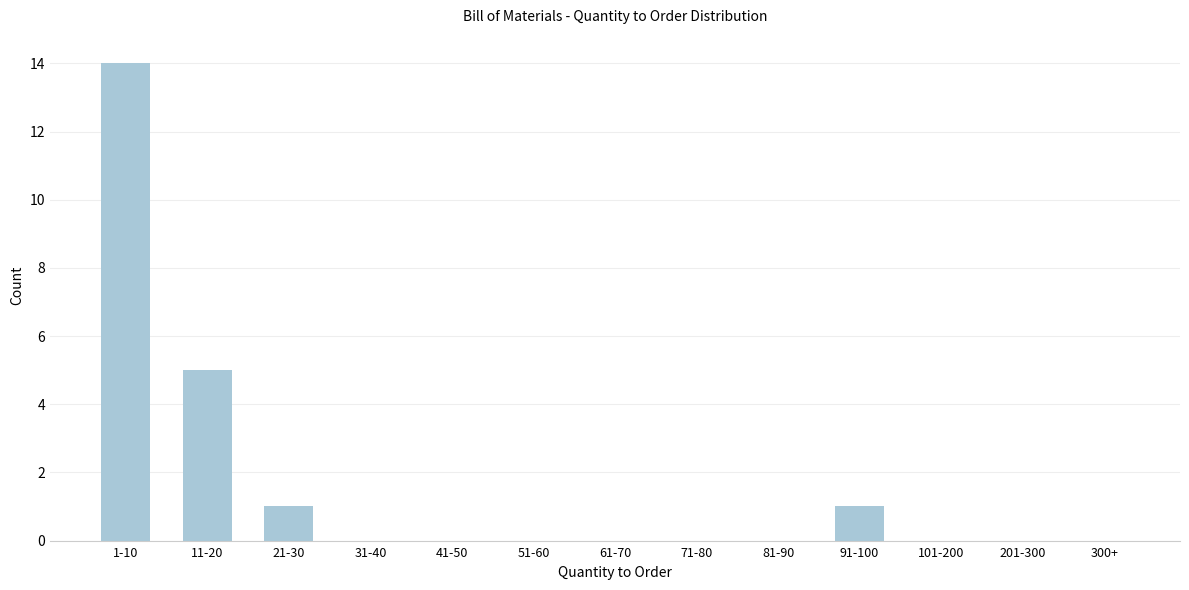

Reading left to right, list all the values displayed in this chart.

1-10=14	11-20=5	21-30=1	31-40=0	41-50=0	51-60=0	61-70=0	71-80=0	81-90=0	91-100=1	101-200=0	201-300=0	300+=0